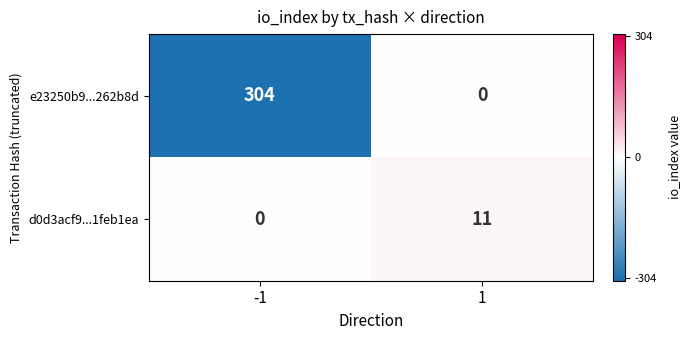

Which series has the largest total across all categories?

e23250b9...262b8d